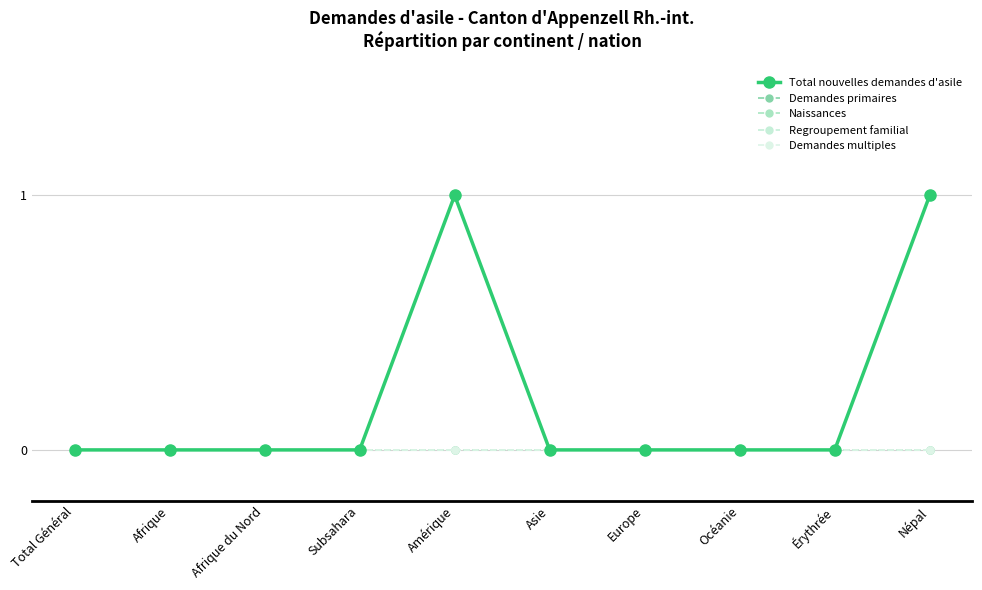

True or false: Demandes multiples and Total nouvelles demandes d'asile cross at least once.

False